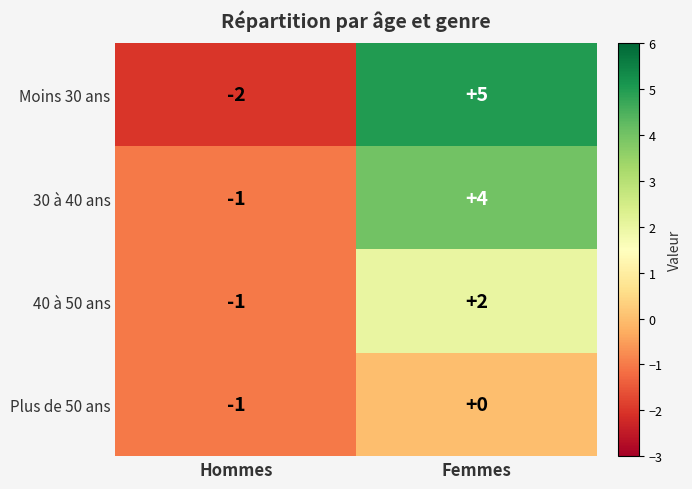

At Femmes, list the series in order from largest to smallest.

Moins 30 ans, 30 à 40 ans, 40 à 50 ans, Plus de 50 ans